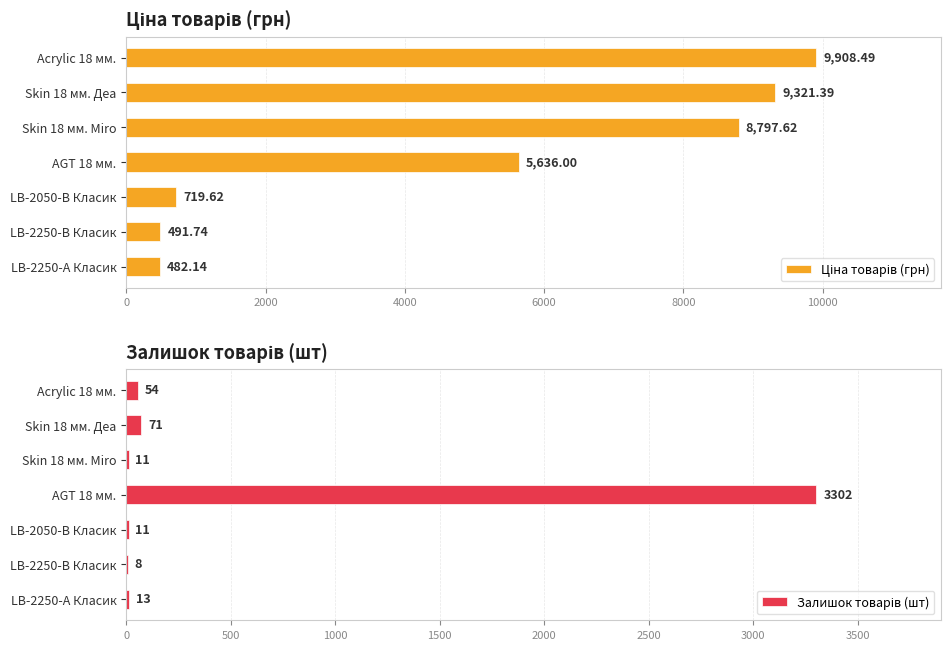

What is the value of the Ціна товарів (грн) bar at the 2nd from the left?

9321.4